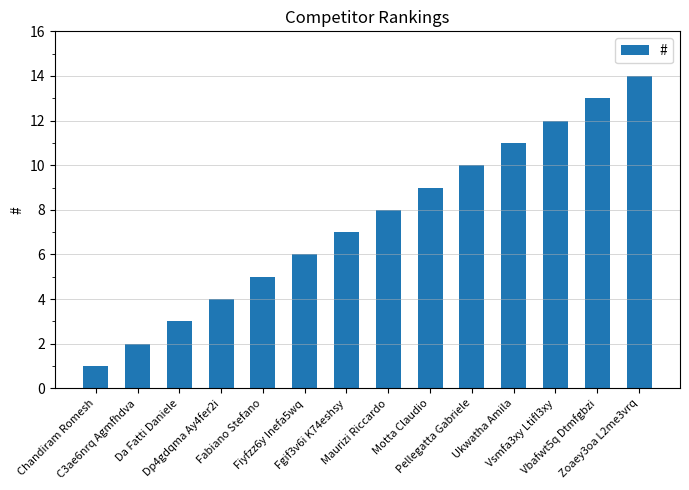

Which label corresponds to the smallest value in the chart?

Chandiram Romesh